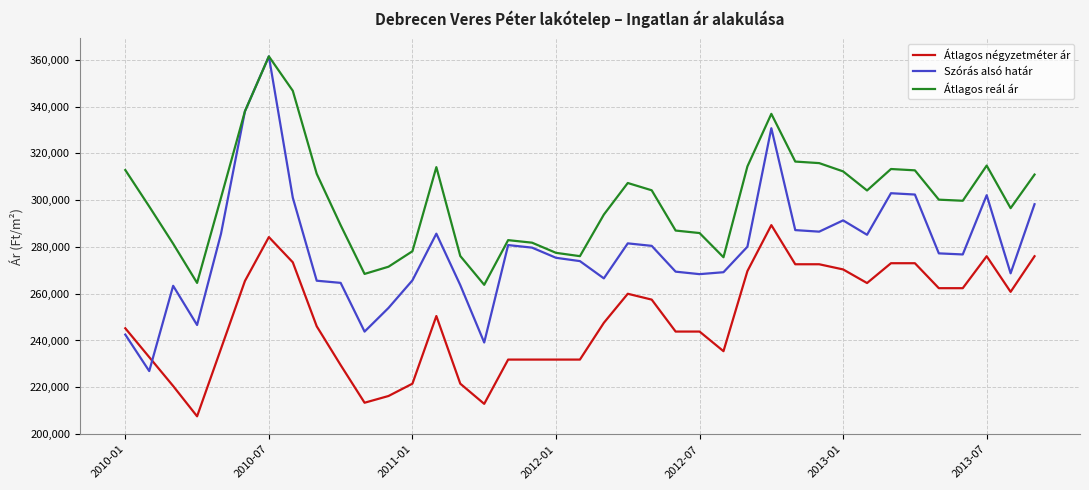

What are all the series names shown in the legend?

Átlagos négyzetméter ár, Szórás alsó határ, Átlagos reál ár